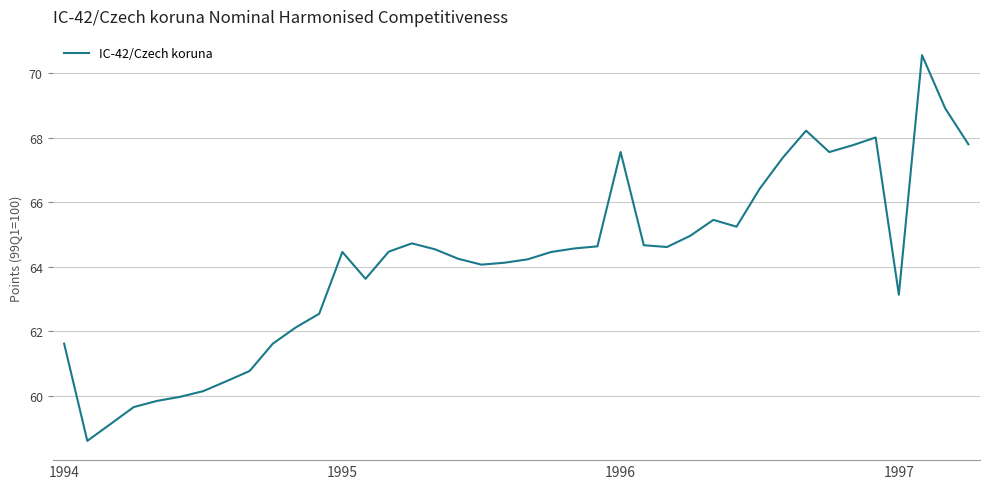

How many values exceed 64?

26